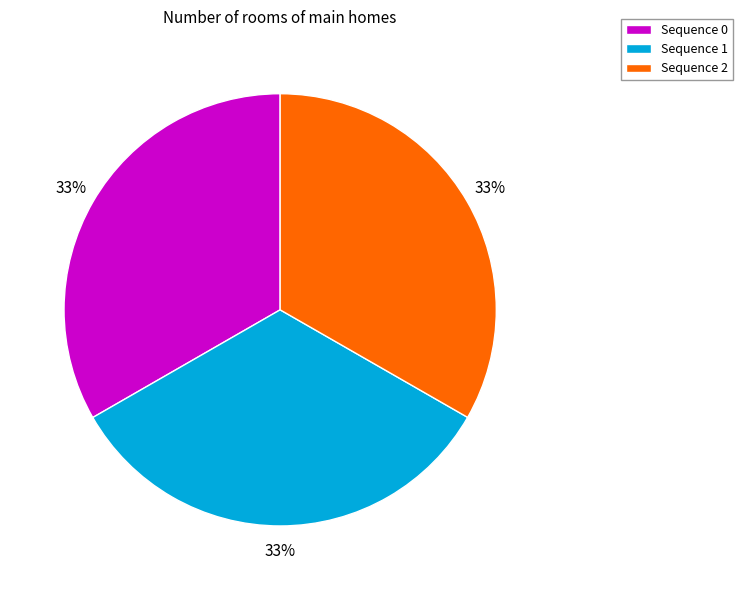

Do Sequence 0 and Sequence 1 together represent more than half of the pie?

Yes